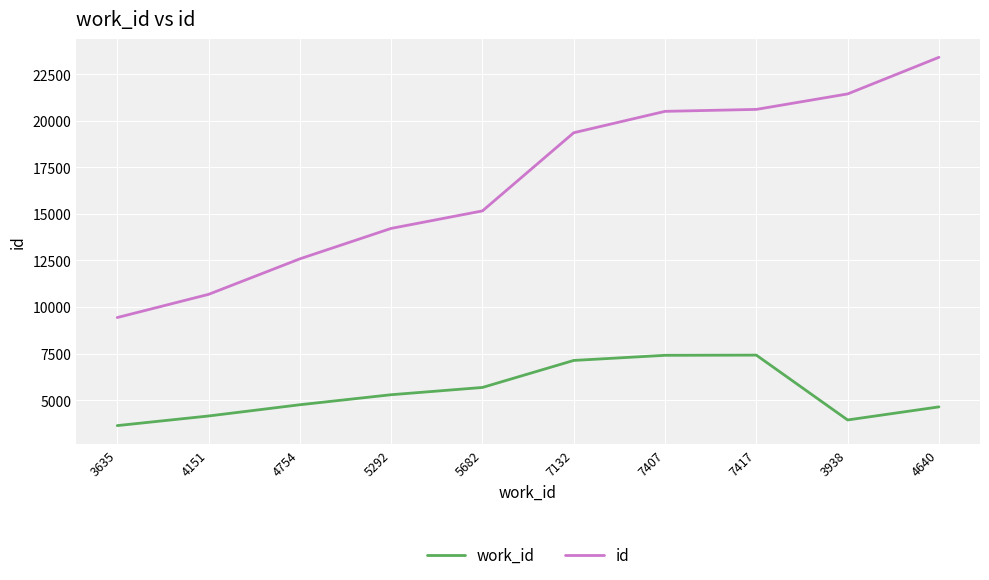

What are all the series names shown in the legend?

work_id, id